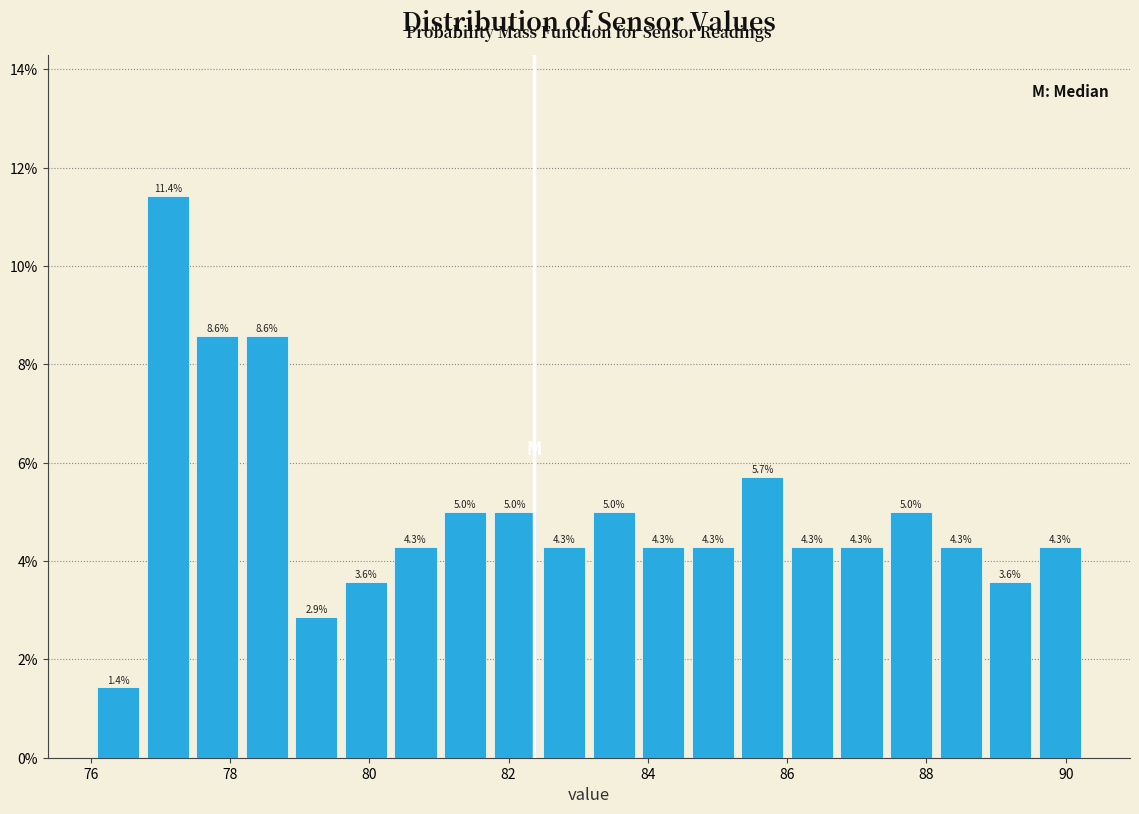

Read against the x-axis, roughly where is the centre of the tallest bar?

77.2